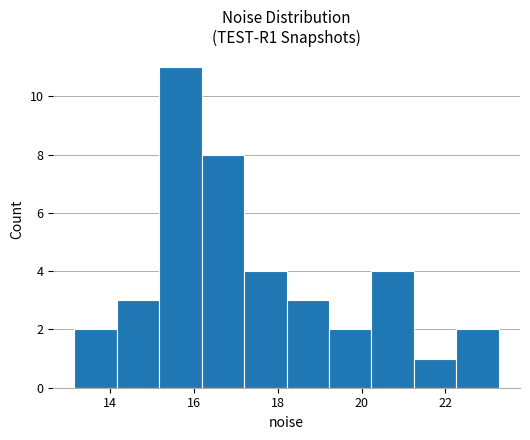

What is the height of the bar covering 17.2 to 18.2 on the x-axis? Neither the bar edges nor the heights are printed on the chart, so give them approximately, as read against the axes.

4